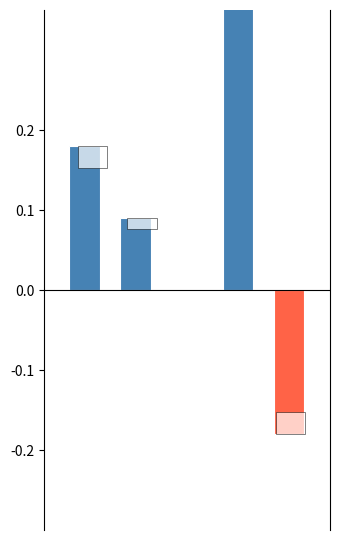

How many categories are shown in the chart?

5